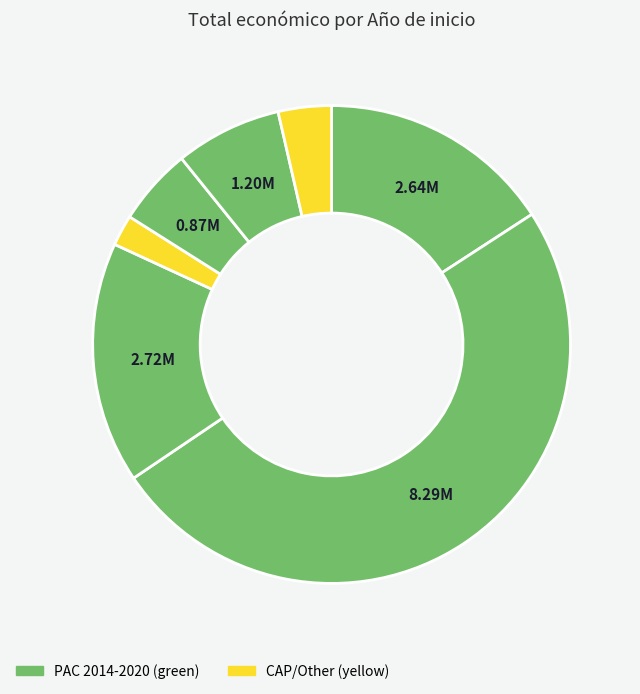

How many slices are in this pie chart?

7